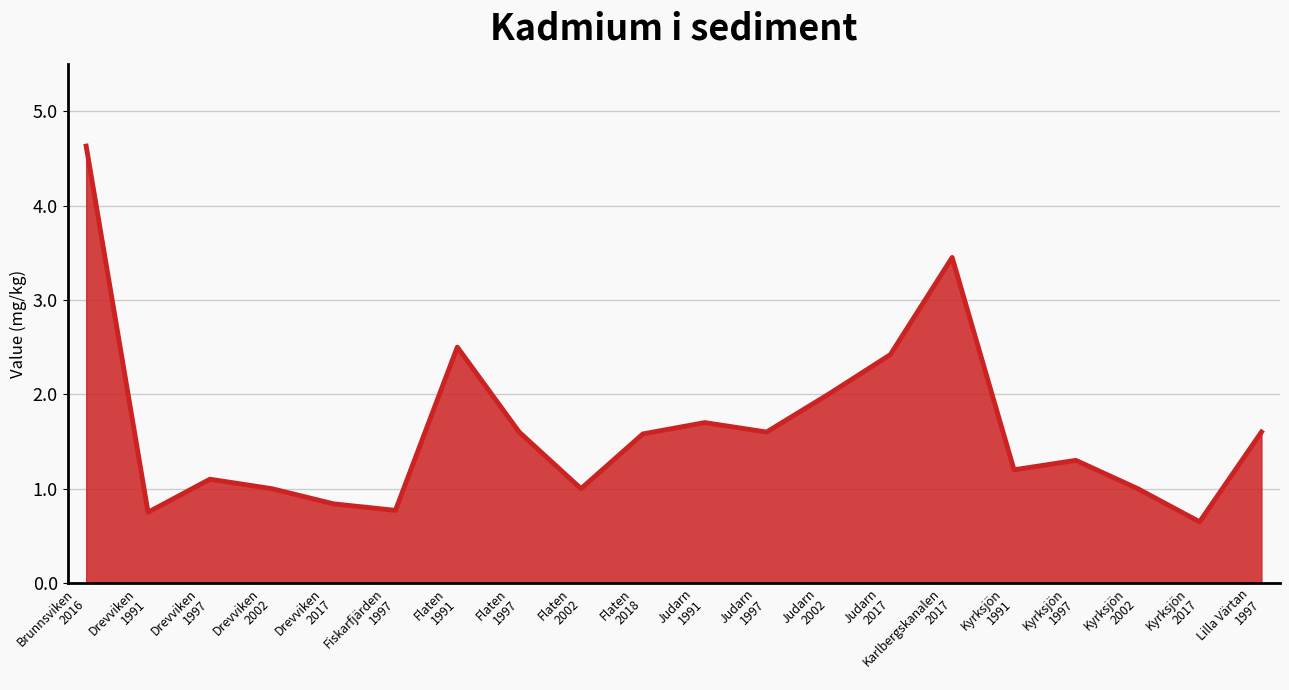

True or false: the data has more than 2 interior local peaks.

True